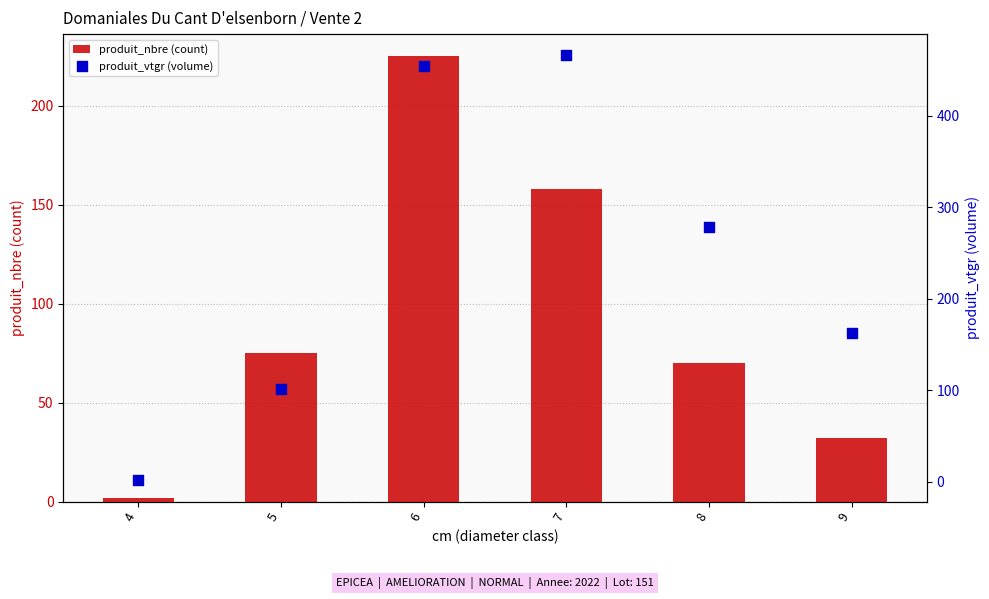

Which series reaches the maximum Y coordinate?

produit_vtgr (volume)